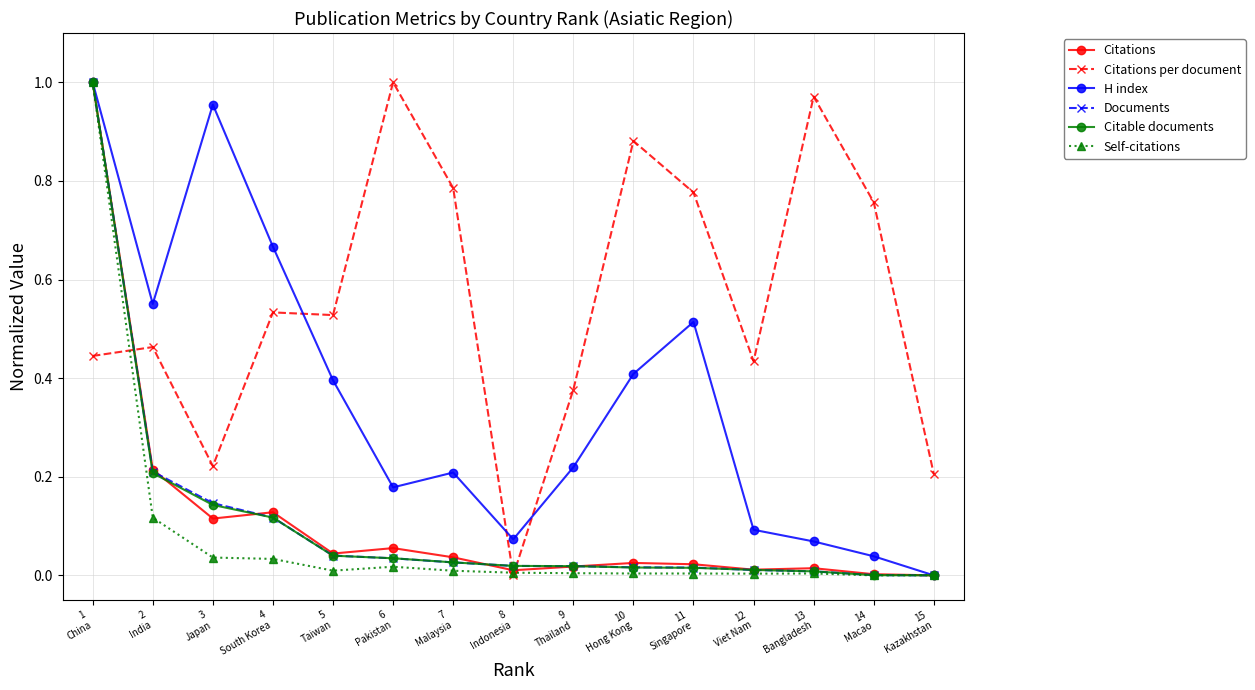

Which series has the largest total across all categories?

Citations per document